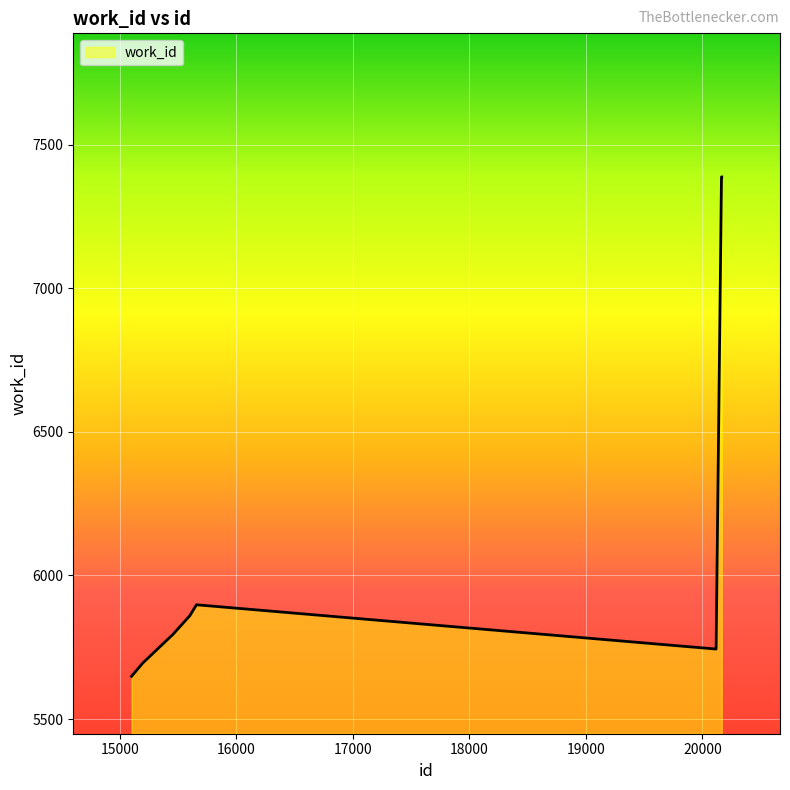

What is the maximum value shown in the chart?

7388